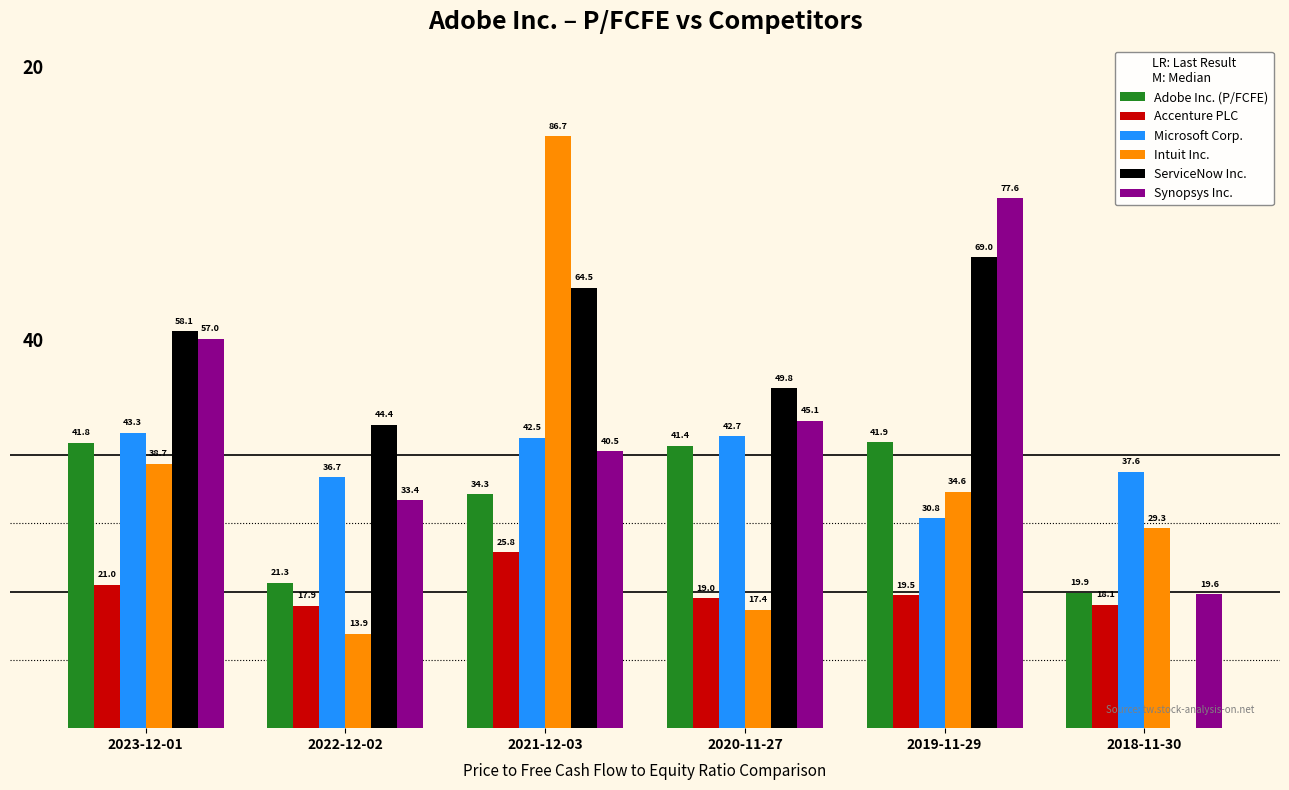

Is the value of Accenture PLC at 2023-12-01 greater than the value of Microsoft Corp. at 2018-11-30?

No